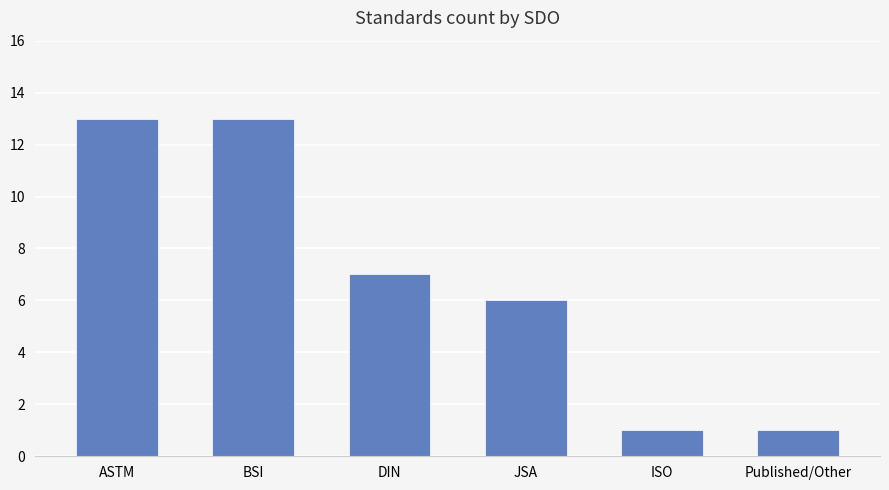

Reading left to right, list all the values displayed in this chart.

13	13	7	6	1	1